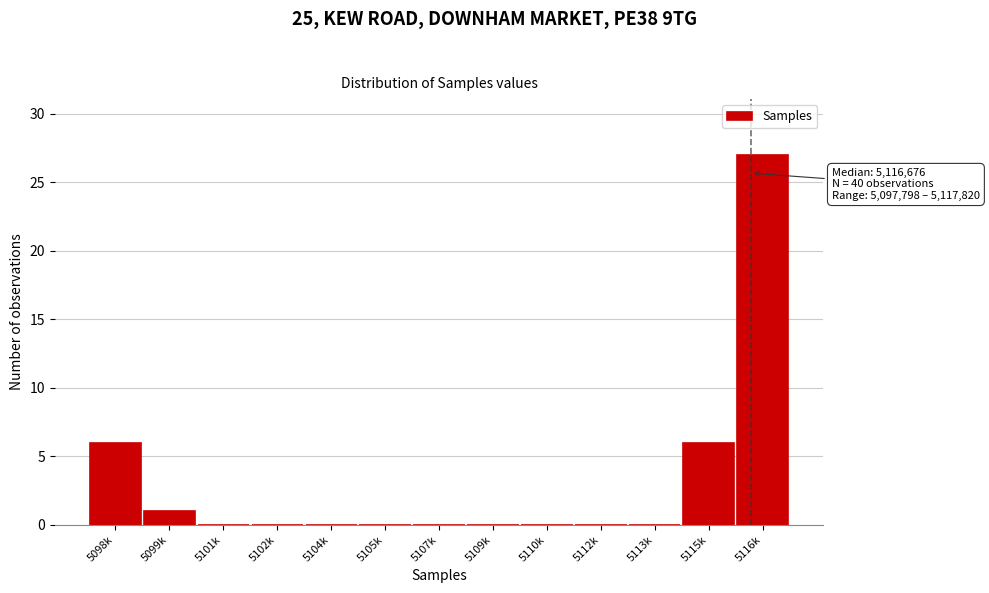

Reading left to right, extract all data points from this chart.

5098k=6	5099k=1	5101k=0	5102k=0	5104k=0	5105k=0	5107k=0	5109k=0	5110k=0	5112k=0	5113k=0	5115k=6	5116k=27